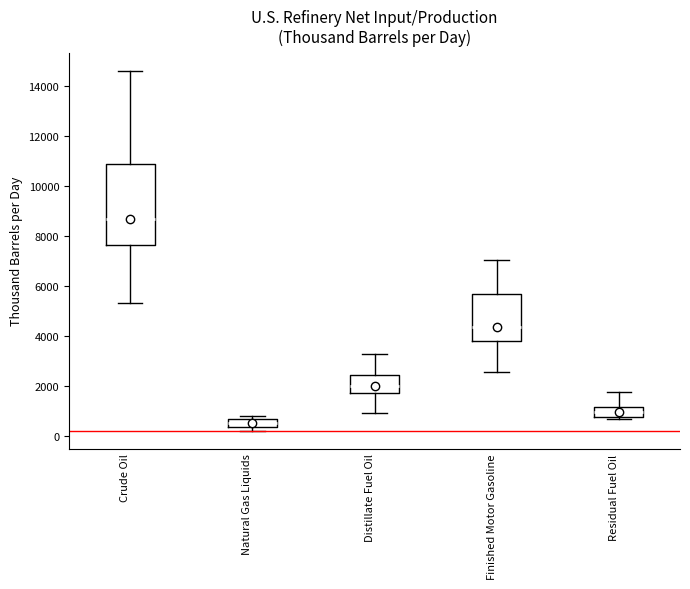

Which box is the tallest, from its lower edge to its upper edge?

Crude Oil